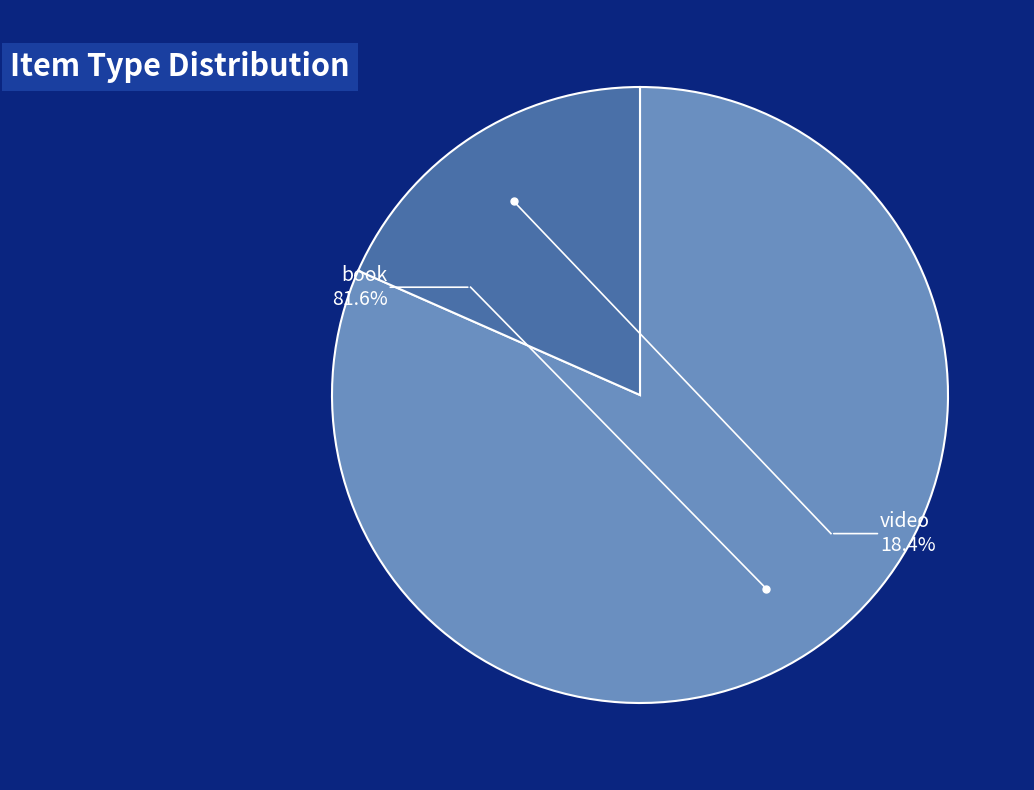

To the nearest percent, what is the difference between the largest and smallest slice percentages?

63%